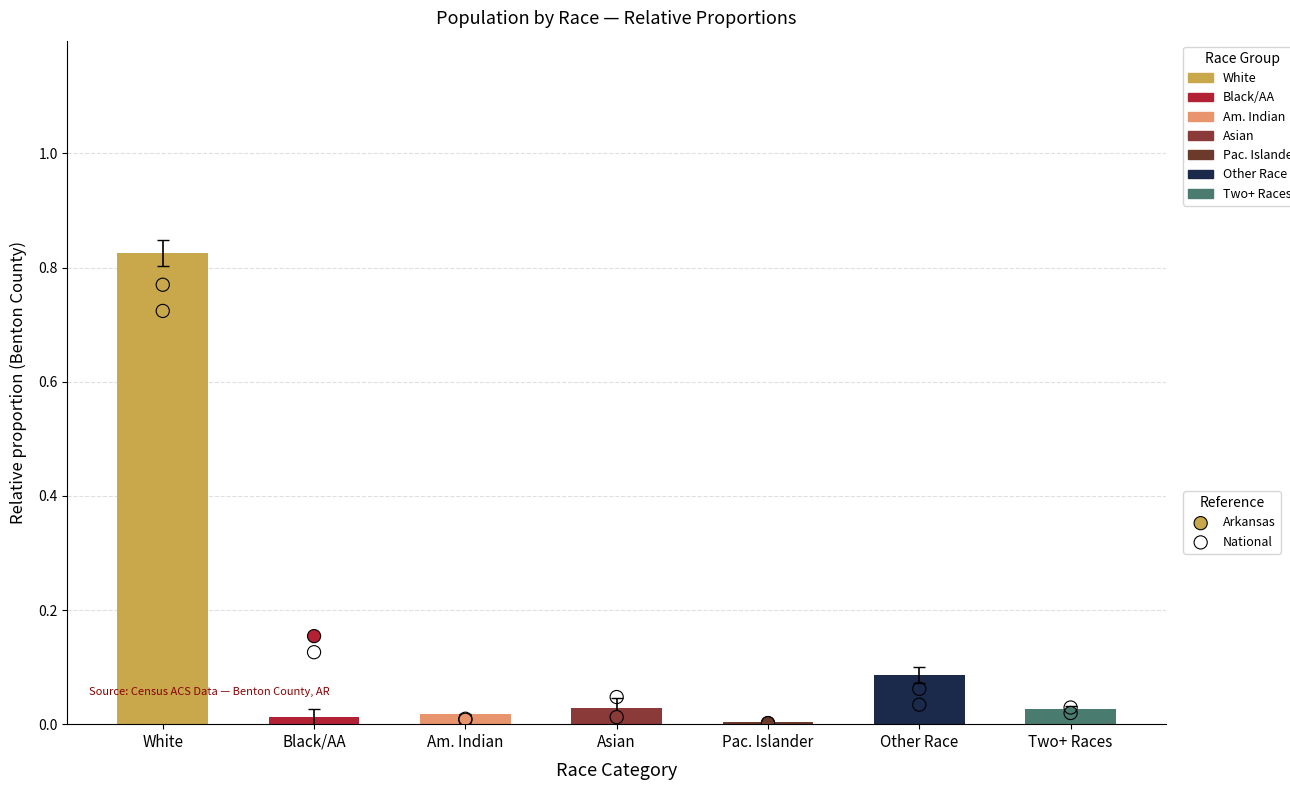

Which series has the largest Y range (max minus min)?

Arkansas